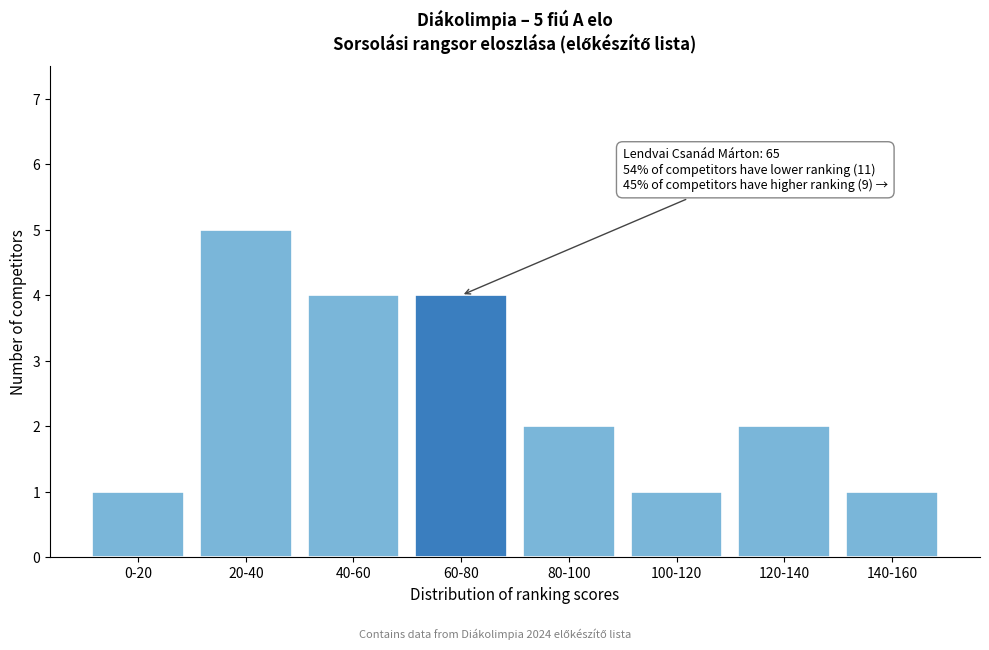

Reading left to right, extract all data points from this chart.

0-20=1	20-40=5	40-60=4	60-80=4	80-100=2	100-120=1	120-140=2	140-160=1